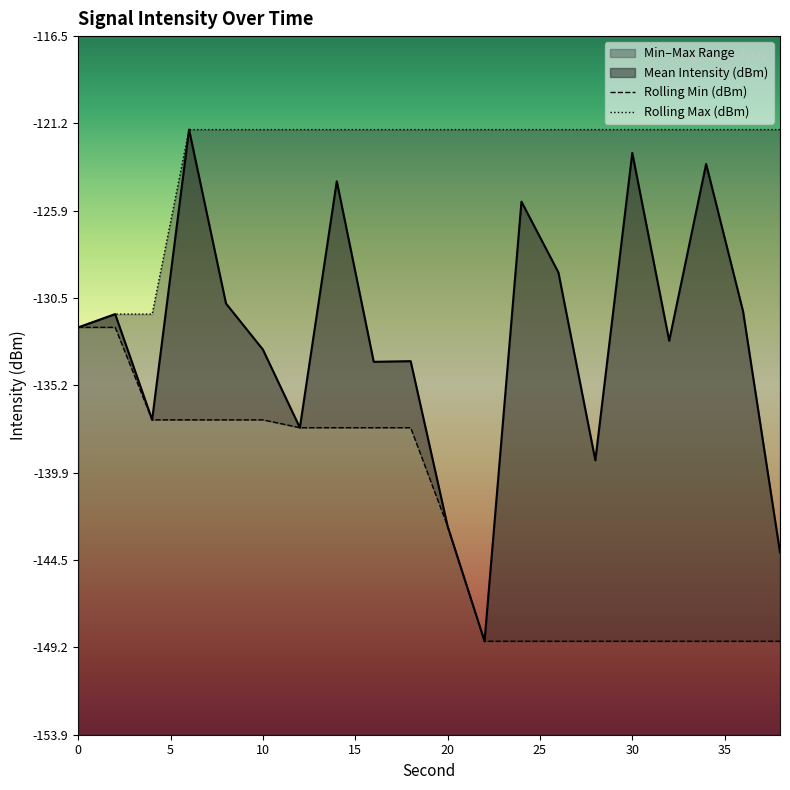

At which category does the chart reach its minimum across all series?

22